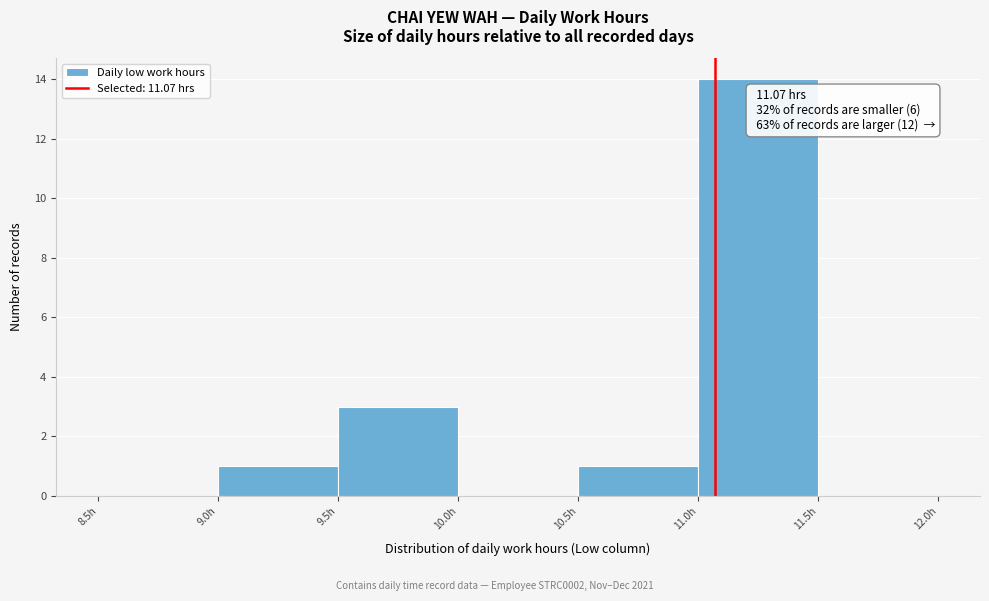

Over which range of the x-axis is the bar tallest?

11.0 to 11.5